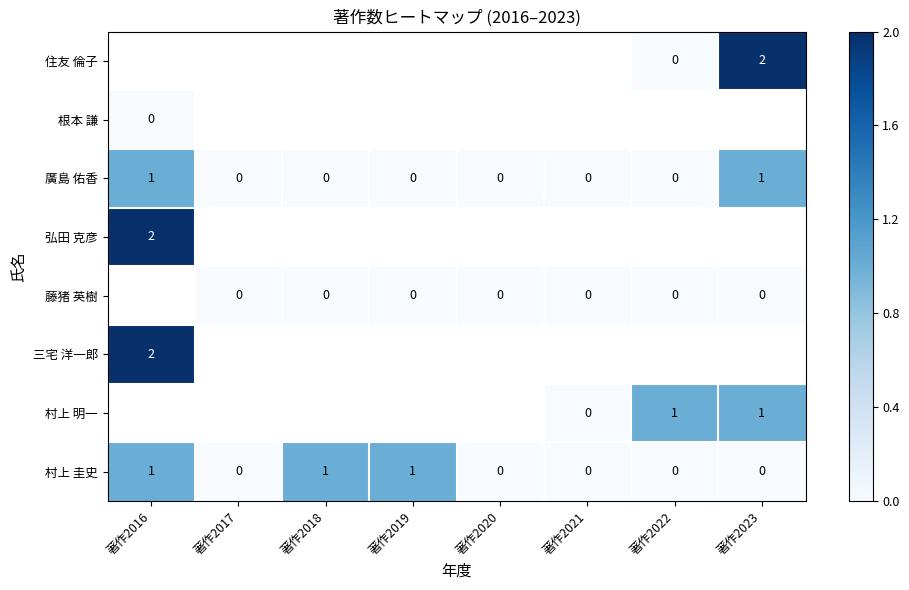

Is it true that 村上 明一 equals 1 at 著作2022?

True